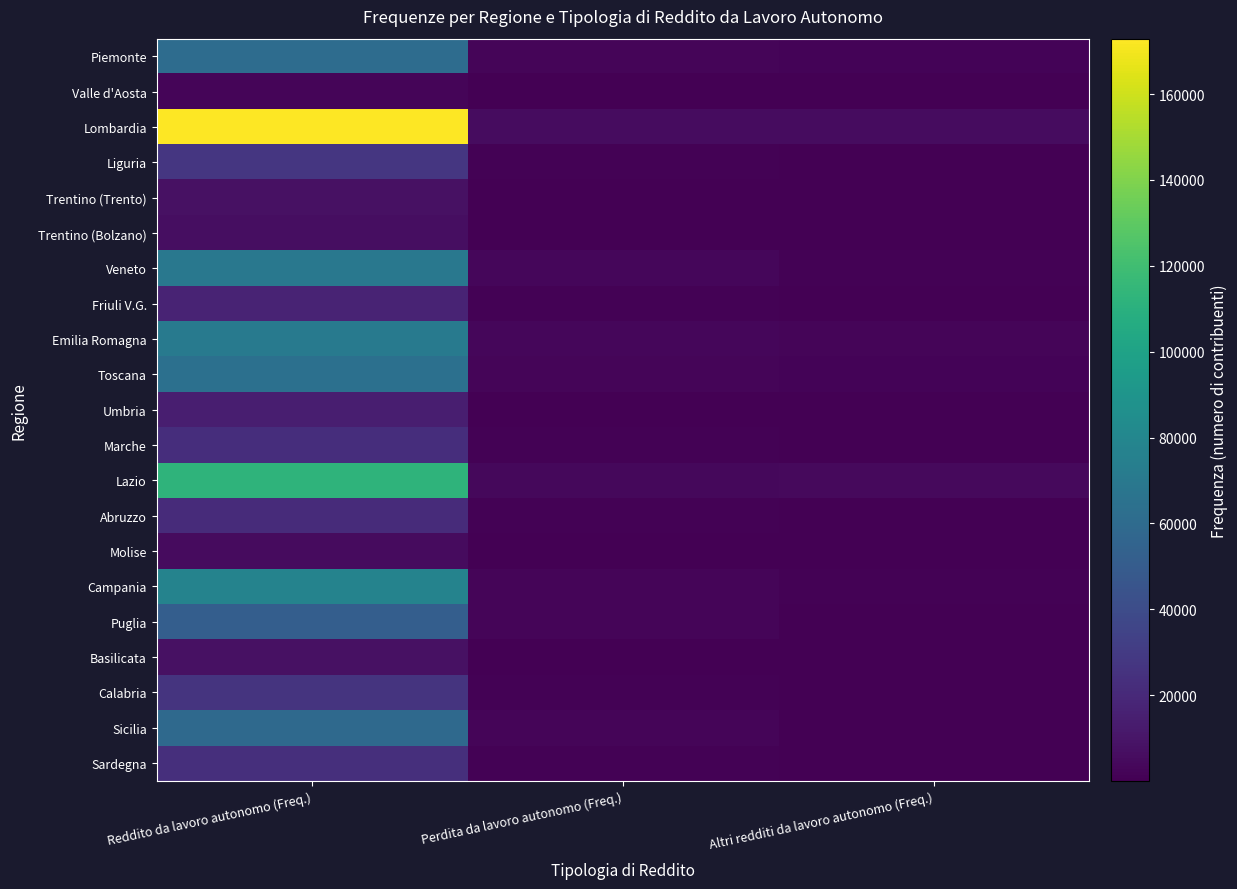

How many series are shown in this chart?

21